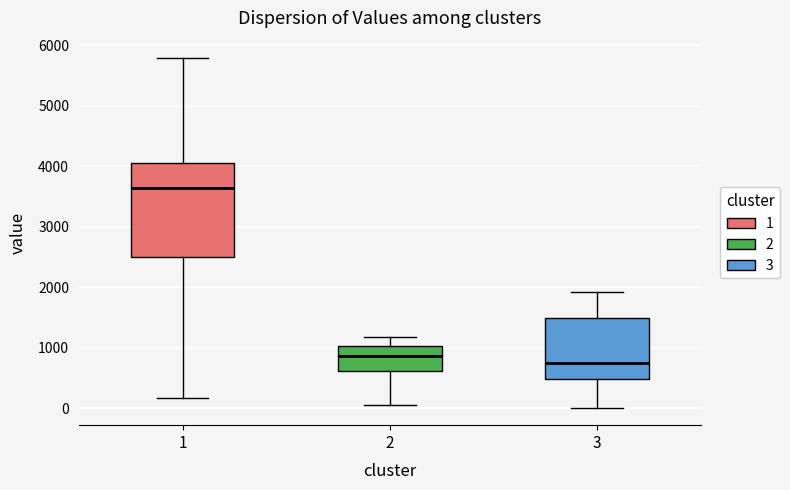

Reading left to right, read every box against the y-axis: the position of its median line, the range the box covers, and the ends of its whiskers. The values are not printed on the chart, so give them approximately, as read against the axis.

1: median 3600, box 2500 to 4100, whiskers 200 to 5800
2: median 900, box 600 to 1000, whiskers 100 to 1200
3: median 700, box 500 to 1500, whiskers 0 to 1900